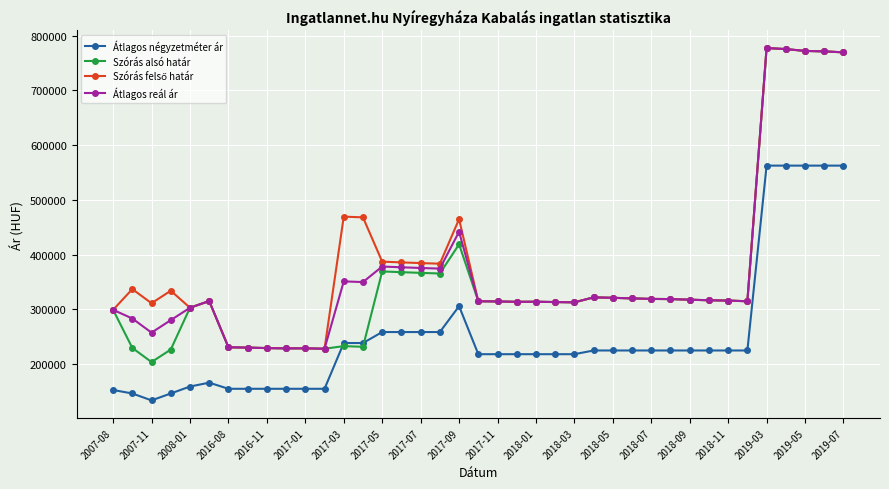

Which series has the largest range (max minus min)?

Szórás alsó határ